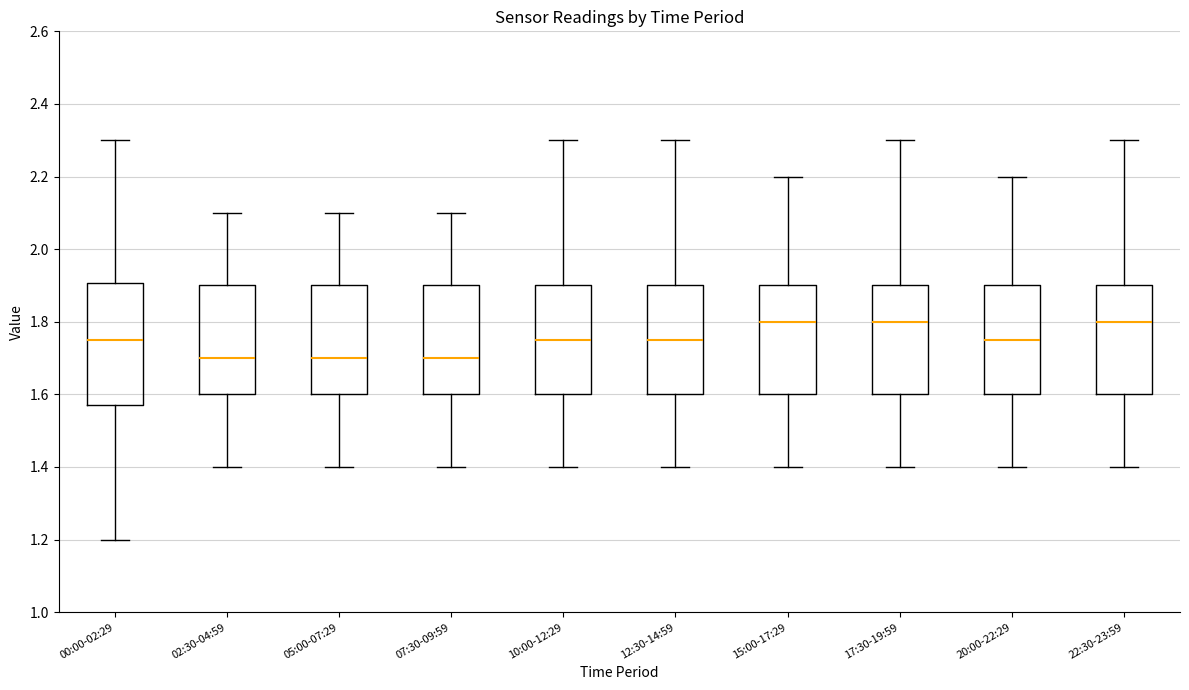

Where does the median line of the box for 17:30-19:59 sit on the y-axis? The values are not printed on the chart, so give them approximately, as read against the axis.

1.80